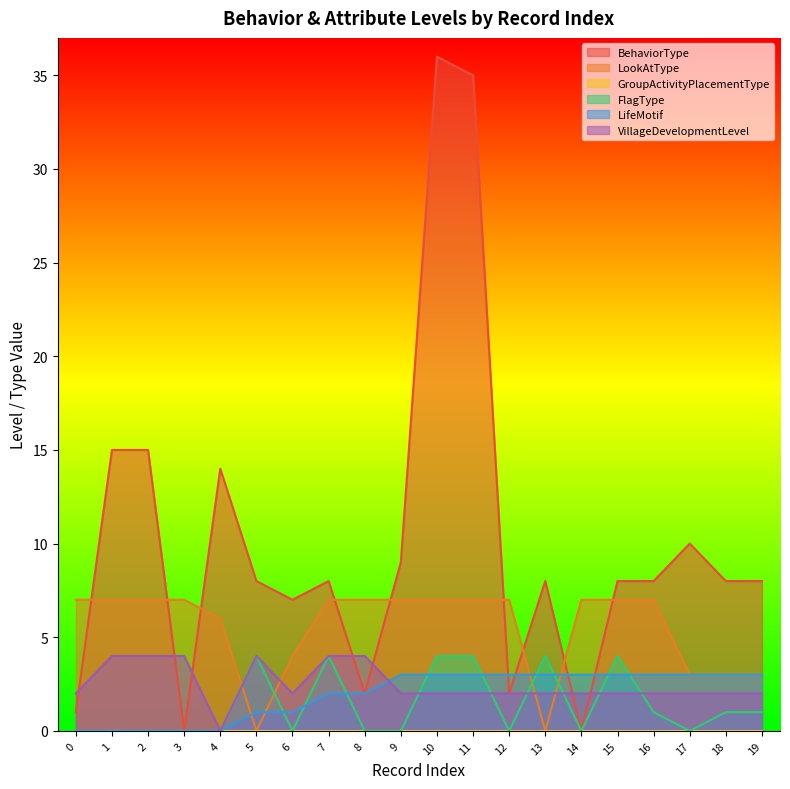

What is the average value of the VillageDevelopmentLevel series?

2